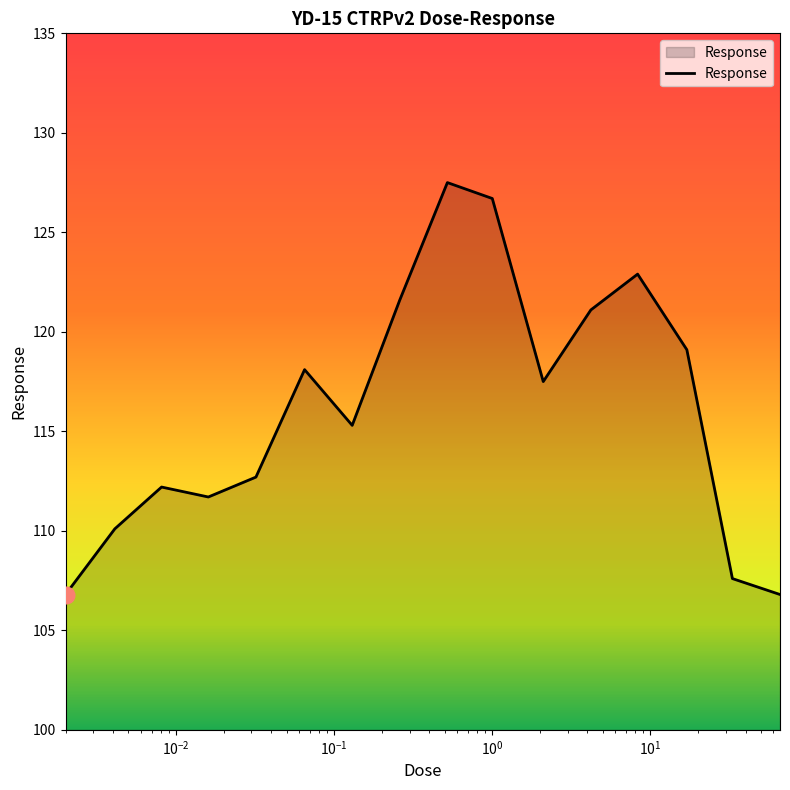

How many lines are shown in the chart?

1